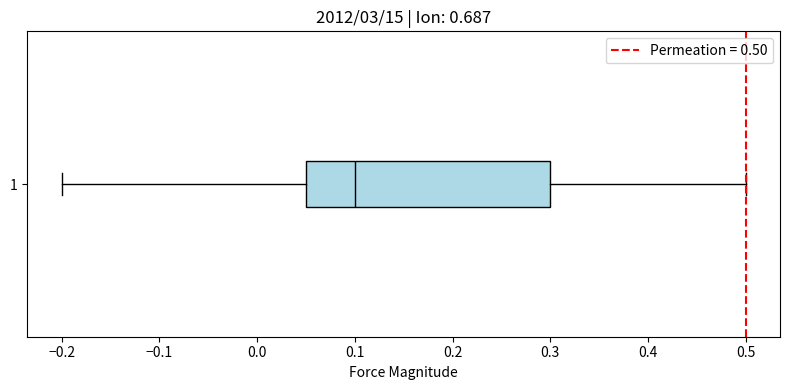

Where does the right whisker of the box at y = 1 end on the x-axis? The values are not printed on the chart, so give them approximately, as read against the axis.

0.50